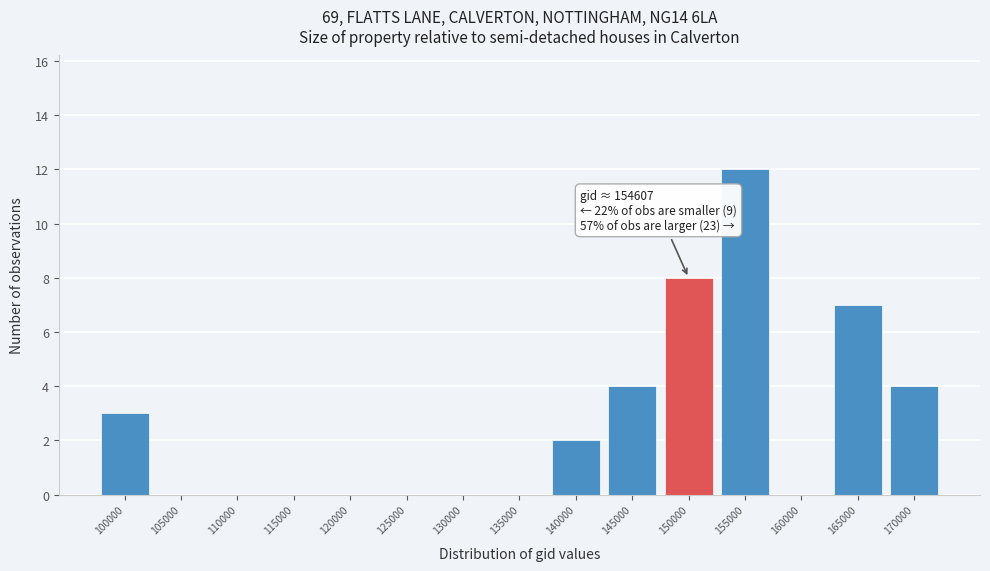

Reading right to left, extract all data points from this chart.

170000=4	165000=7	160000=0	155000=12	150000=8	145000=4	140000=2	135000=0	130000=0	125000=0	120000=0	115000=0	110000=0	105000=0	100000=3